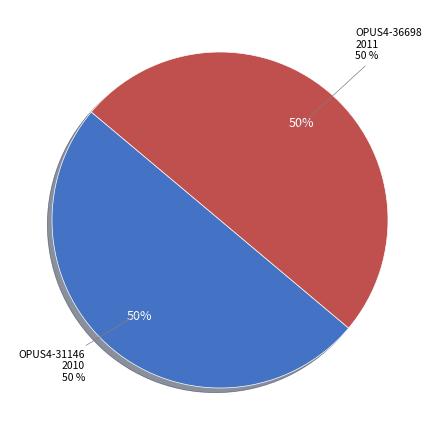

Count the number of slices in the pie.

2